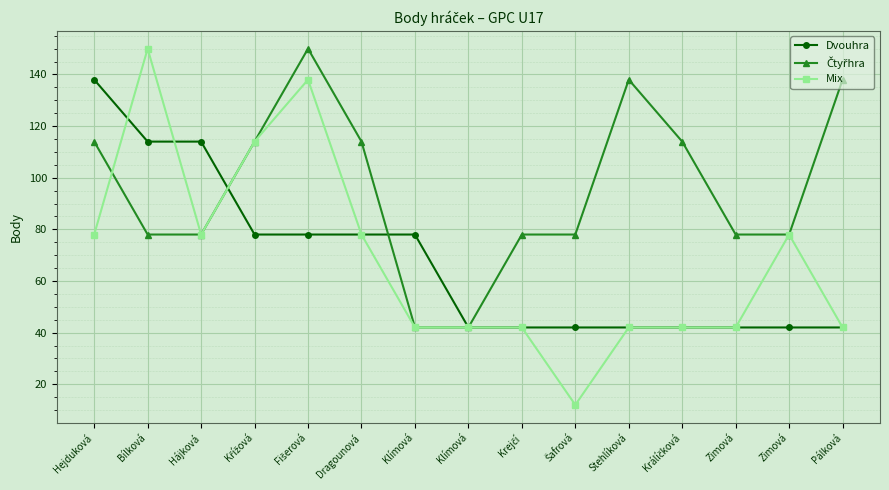

Reading right to left, extract all data points from this chart.

Dvouhra: Pálková=42	Zimová=42	Zimová=42	Králíčková=42	Stehlíková=42	Šafrová=42	Krejčí=42	Klímová=42	Klímová=78	Dragounová=78	Fišerová=78	Křížová=78	Hájková=114	Bílková=114	Hejduková=138
Čtyřhra: Pálková=138	Zimová=78	Zimová=78	Králíčková=114	Stehlíková=138	Šafrová=78	Krejčí=78	Klímová=42	Klímová=42	Dragounová=114	Fišerová=150	Křížová=114	Hájková=78	Bílková=78	Hejduková=114
Mix: Pálková=42	Zimová=78	Zimová=42	Králíčková=42	Stehlíková=42	Šafrová=12	Krejčí=42	Klímová=42	Klímová=42	Dragounová=78	Fišerová=138	Křížová=114	Hájková=78	Bílková=150	Hejduková=78